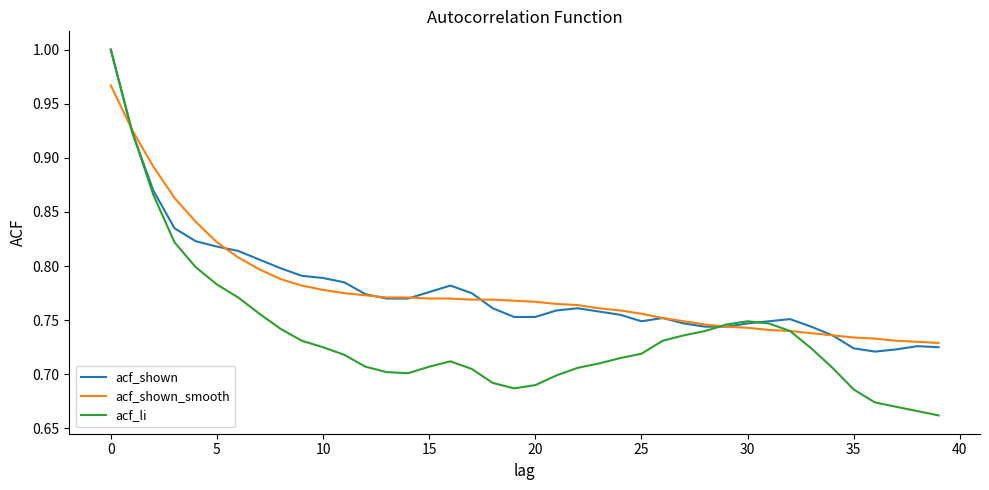

True or false: acf_shown has more than 2 points higher than both neighbors.

True